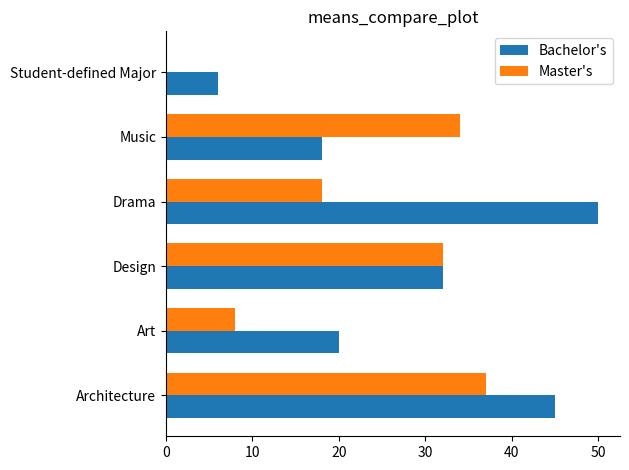

Between Architecture and Design, which series saw the biggest shift?

Bachelor's